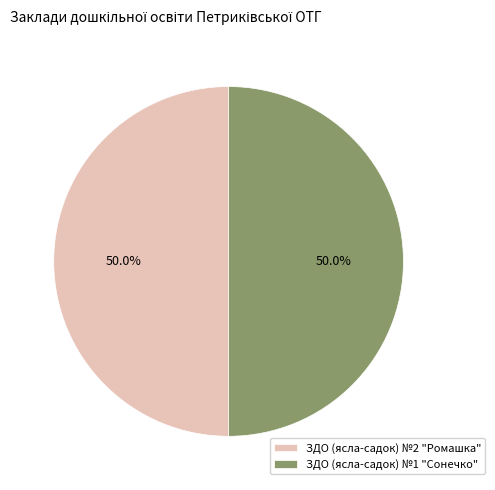

How much of the chart is everything except ЗДО (ясла-садок) №2 "Ромашка"?

50.0%